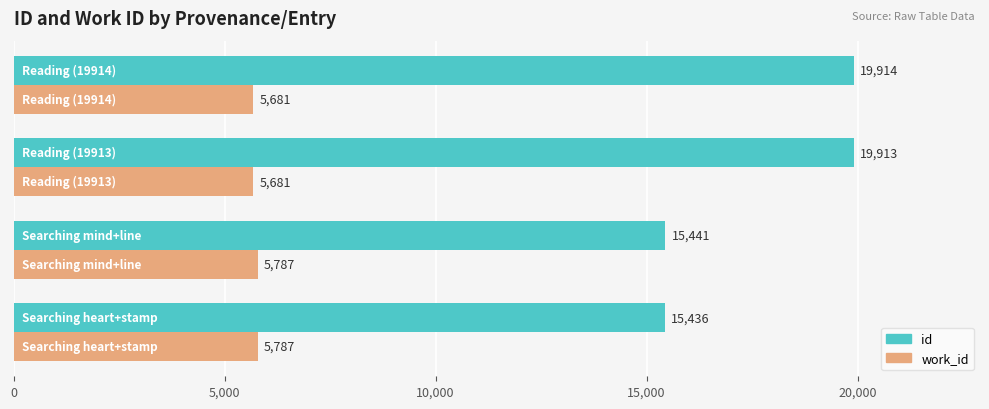

At how many categories does at least one series exceed 9127?

4